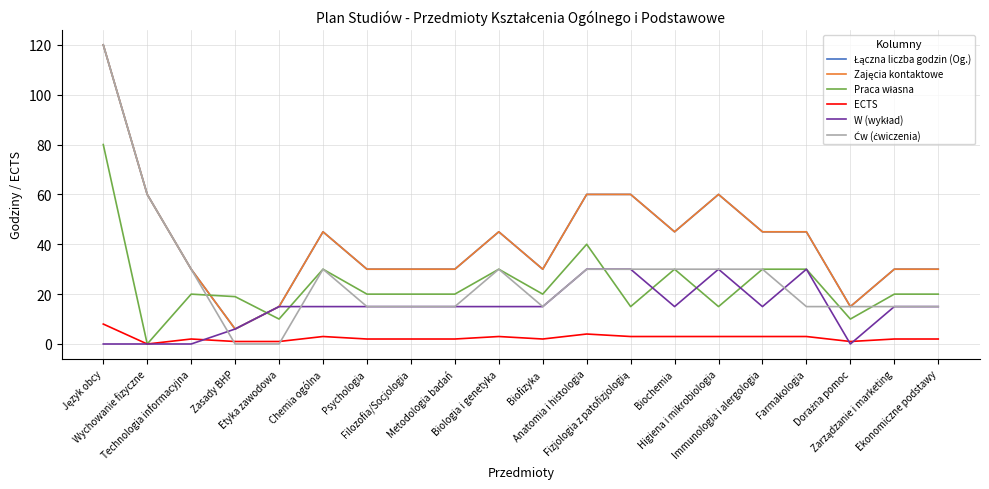

Is this an area chart (filled region under the line)?

No